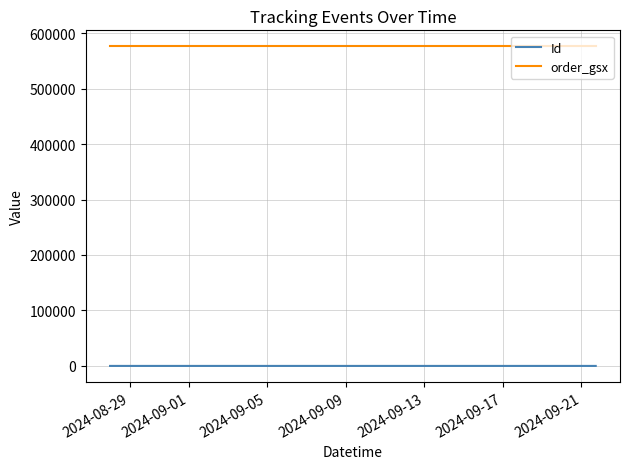

What is the maximum value shown in the chart?

576154